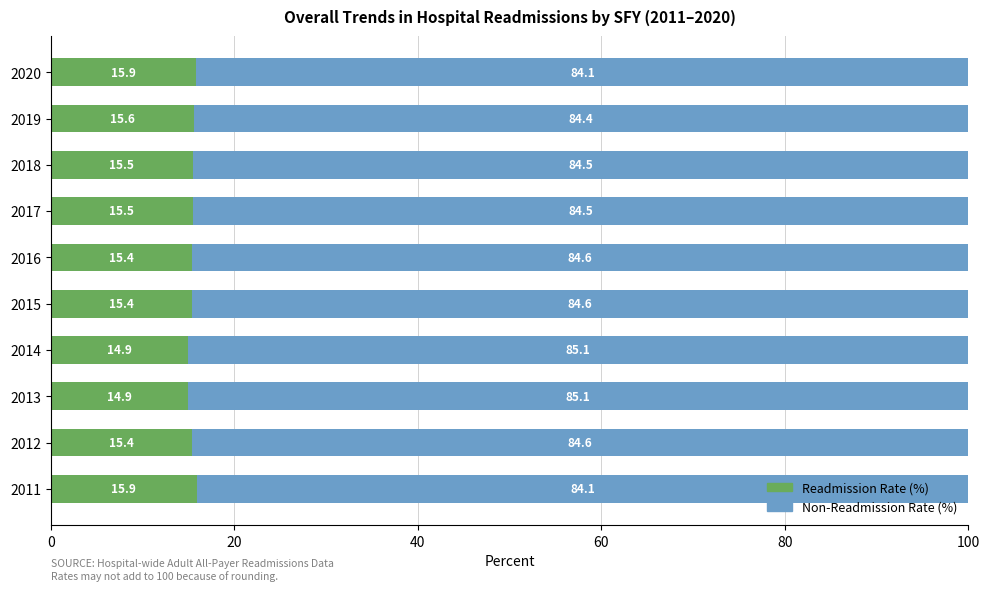

What is the average value of the Readmission Rate (%) series?

15.4